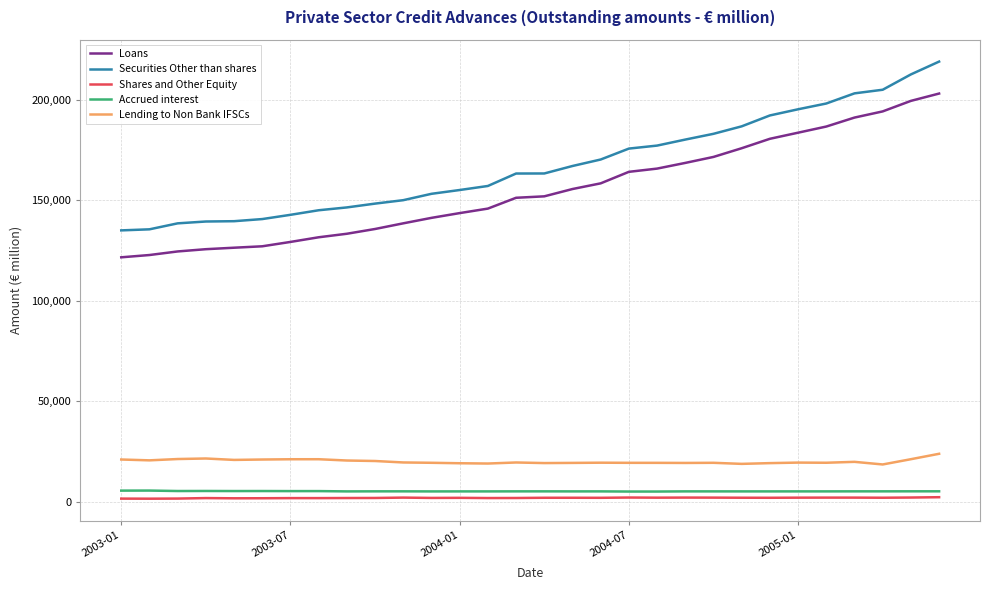

How many lines are shown in the chart?

5